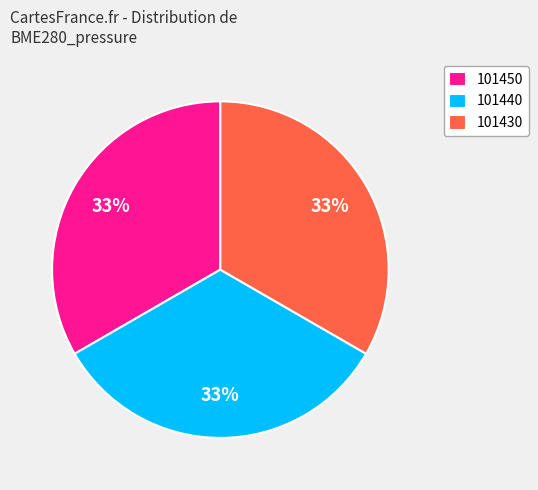

Is the sum of 101430 and 101440 greater than half?

Yes